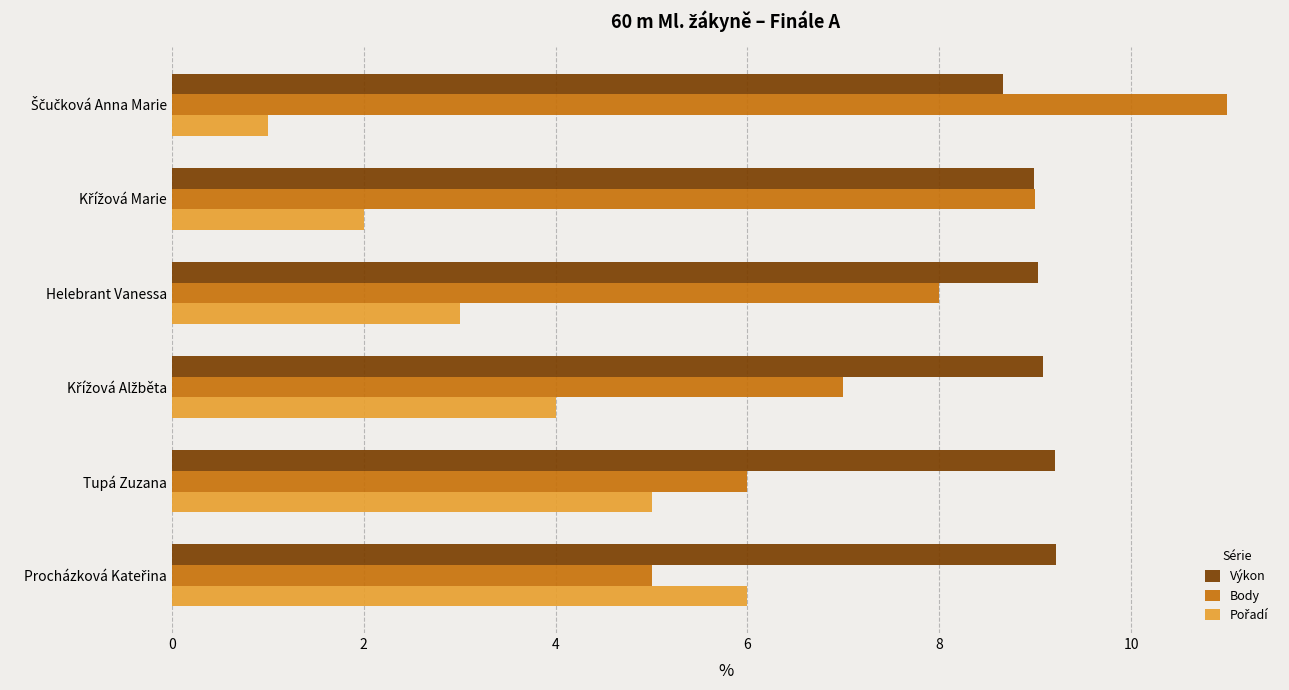

What is the spread (max minus min) of values at Tupá Zuzana?

4.2